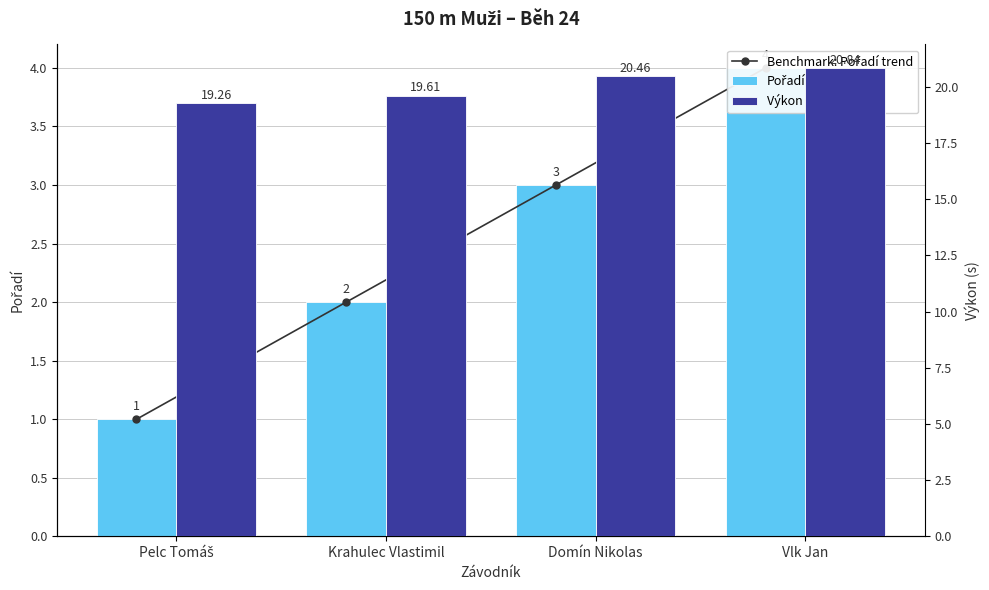

What are all the series names shown in the legend?

Benchmark: Pořadí trend, Pořadí, Výkon (s)